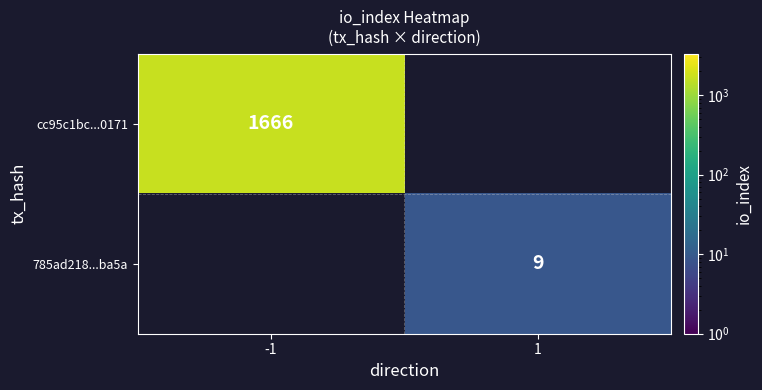

The cc95c1bc...0171 series shows 1082.0 at -1. True or false?

False